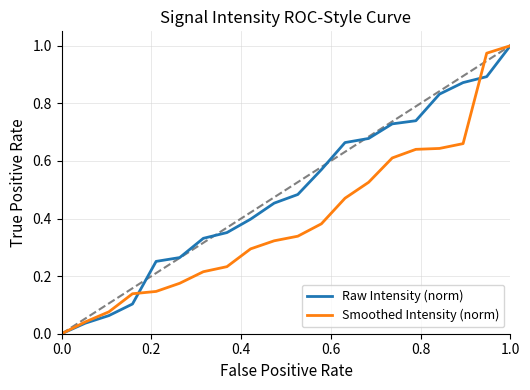

Does the chart display data point markers on the line(s)?

No